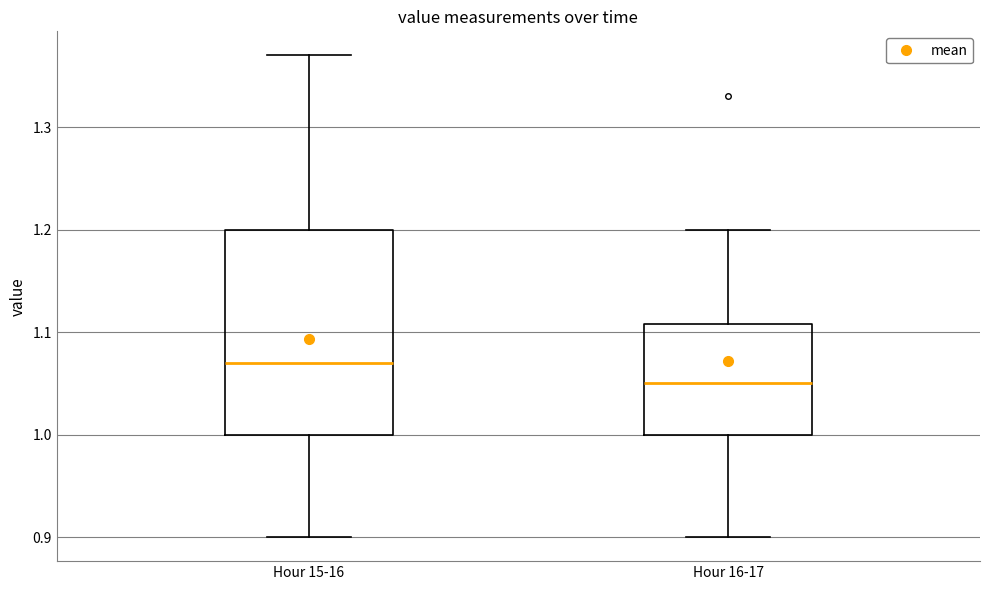

Which box is the tallest, from its lower edge to its upper edge?

Hour 15-16